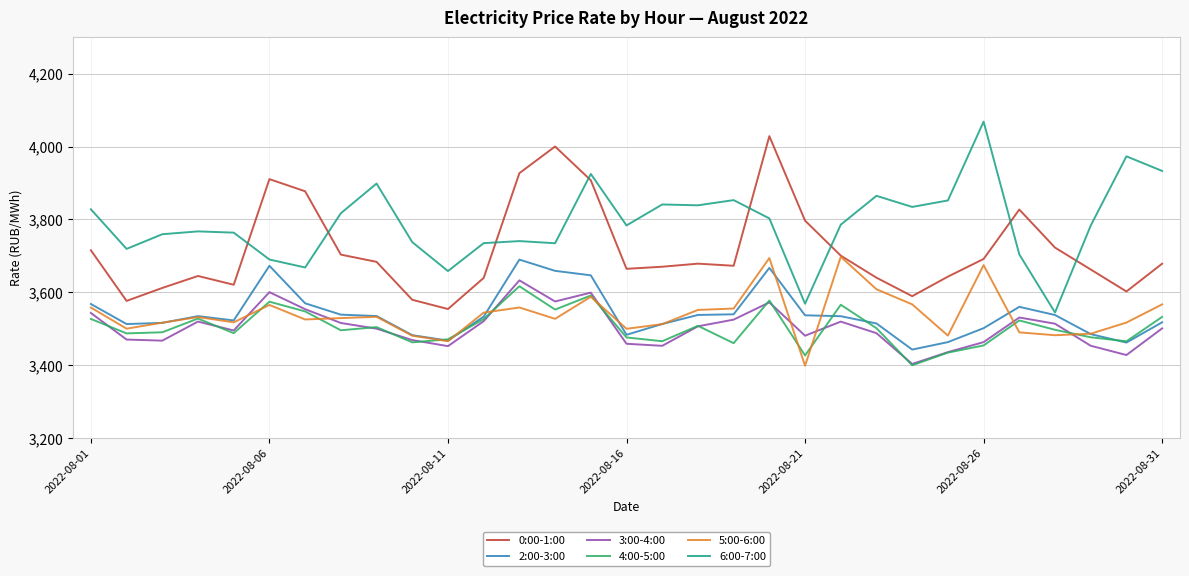

What is the minimum value for 4:00-5:00?

3399.4